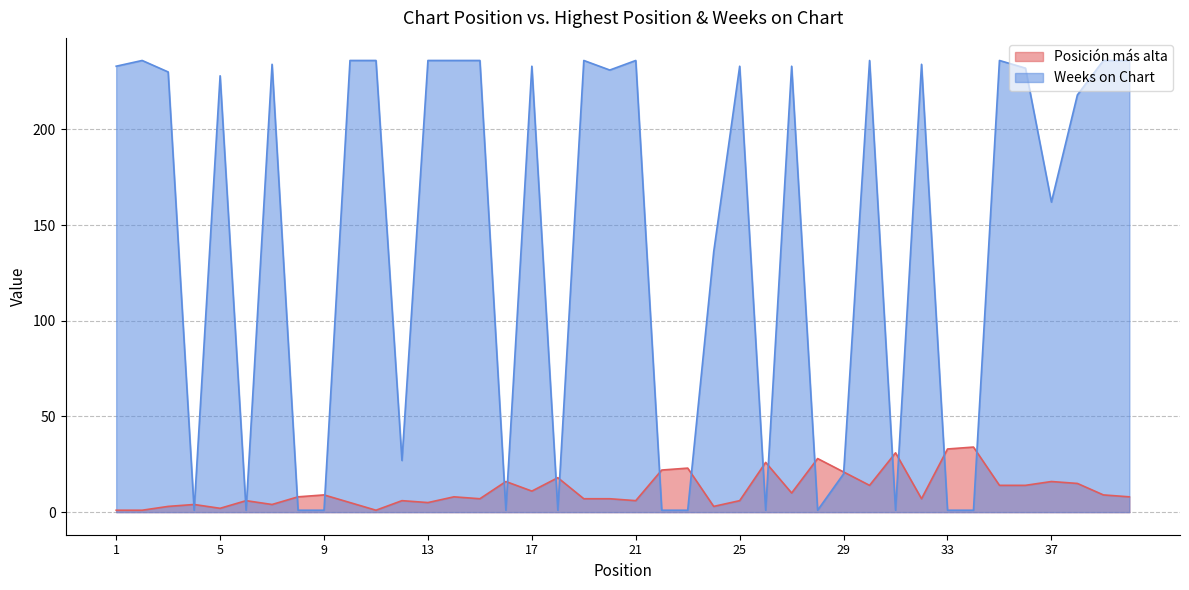

The value of Weeks on Chart at 31 is 0. True or false?

False